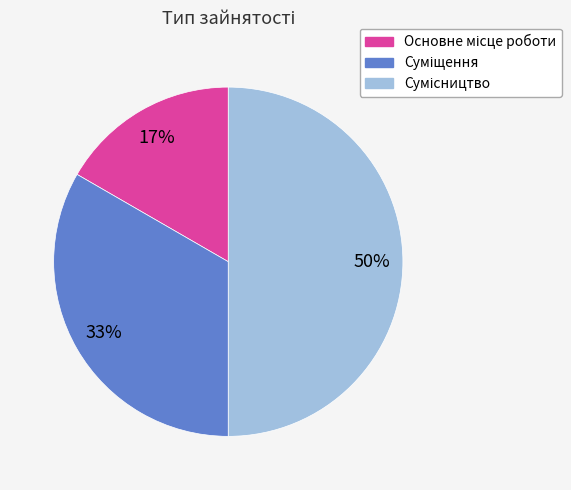

To the nearest percent, what is the average slice percentage?

33%